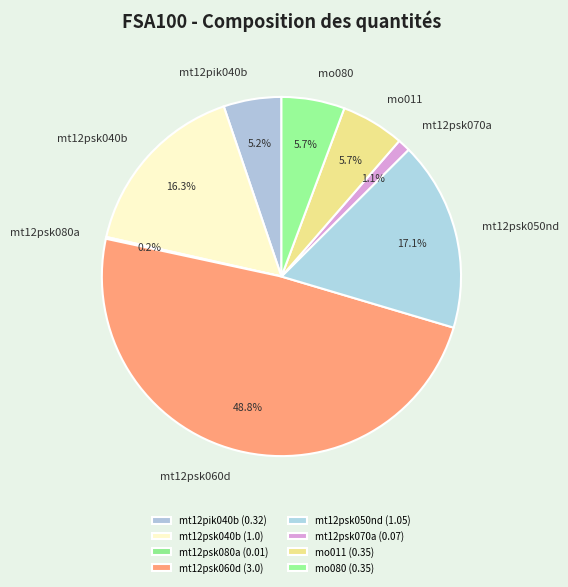

What percentage is the mo011 slice, to the nearest percent?

6%